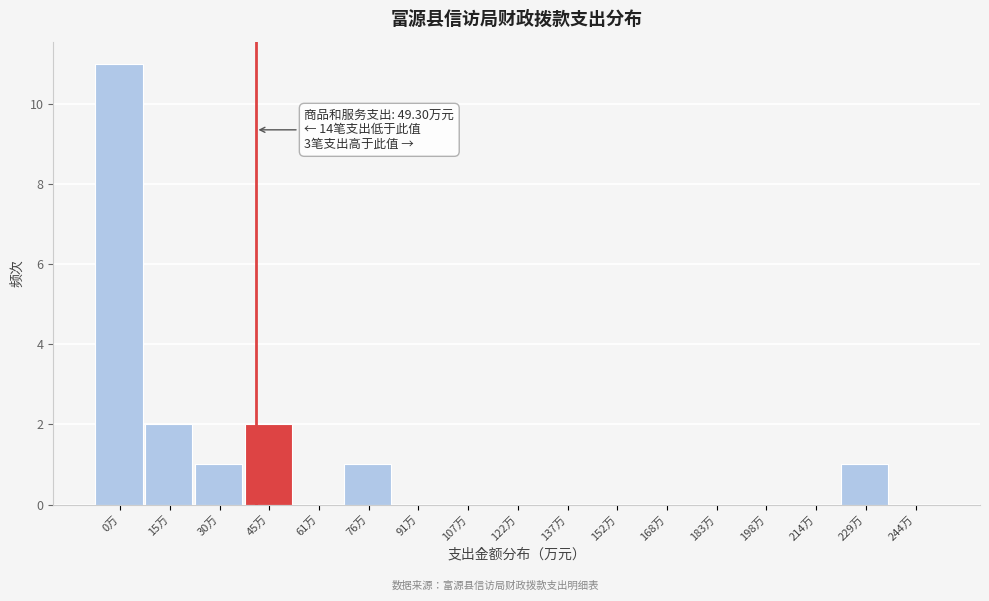

Reading right to left, what are all the values shown in this chart?

244万=0	229万=1	214万=0	198万=0	183万=0	168万=0	152万=0	137万=0	122万=0	107万=0	91万=0	76万=1	61万=0	45万=2	30万=1	15万=2	0万=11